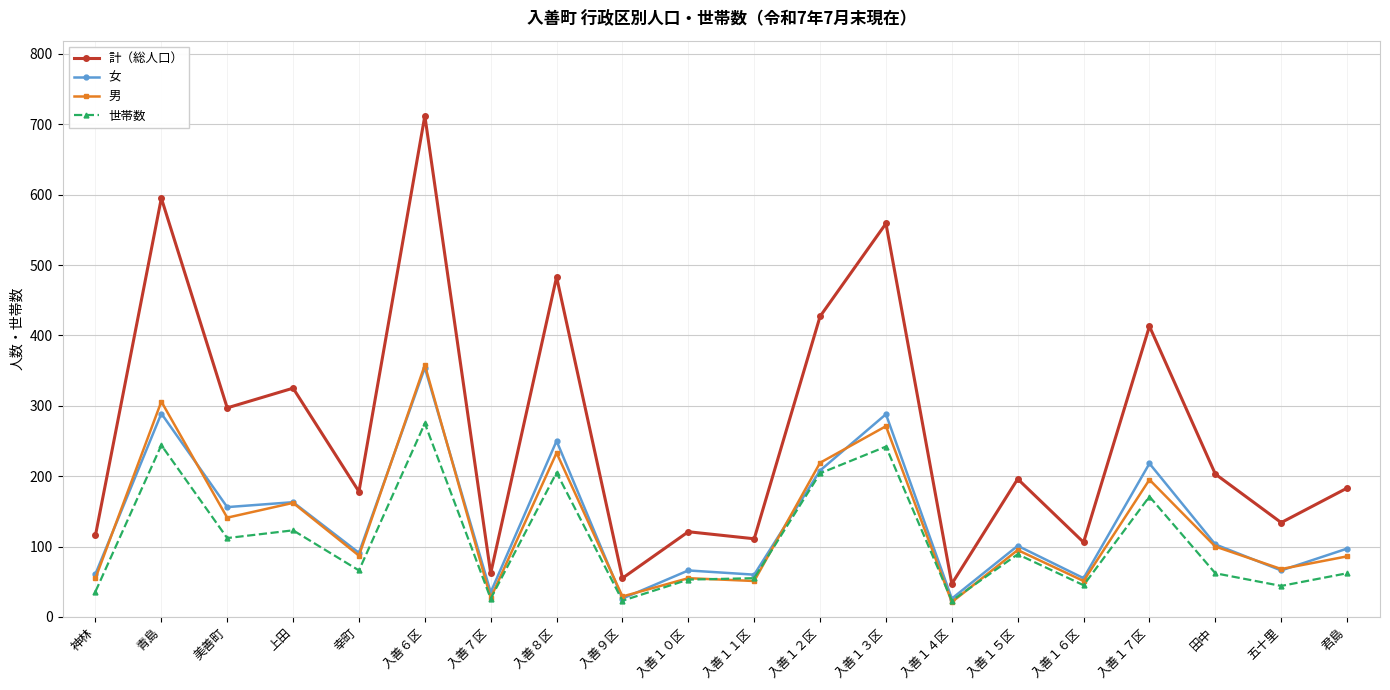

What is the minimum value shown in the chart?

21